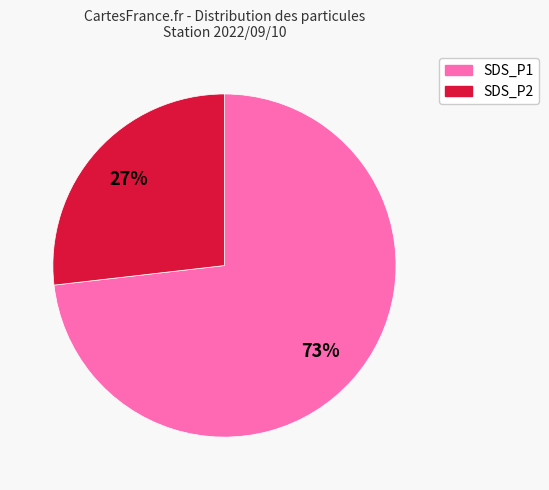

What is the ratio of the value at SDS_P1 to the value at SDS_P2?

2.7